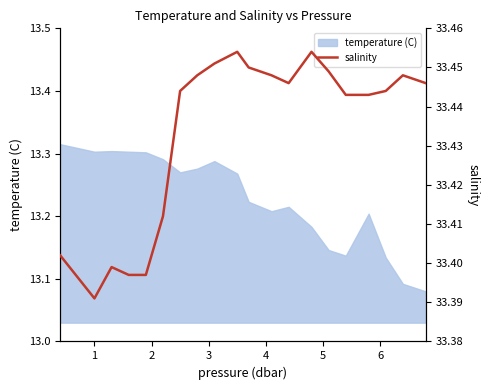

True or false: the data has more than 1 interior local peaks.

True